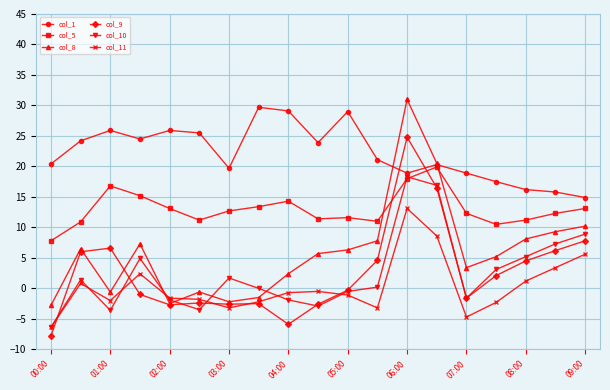

What is the maximum value for col_11?

13.1